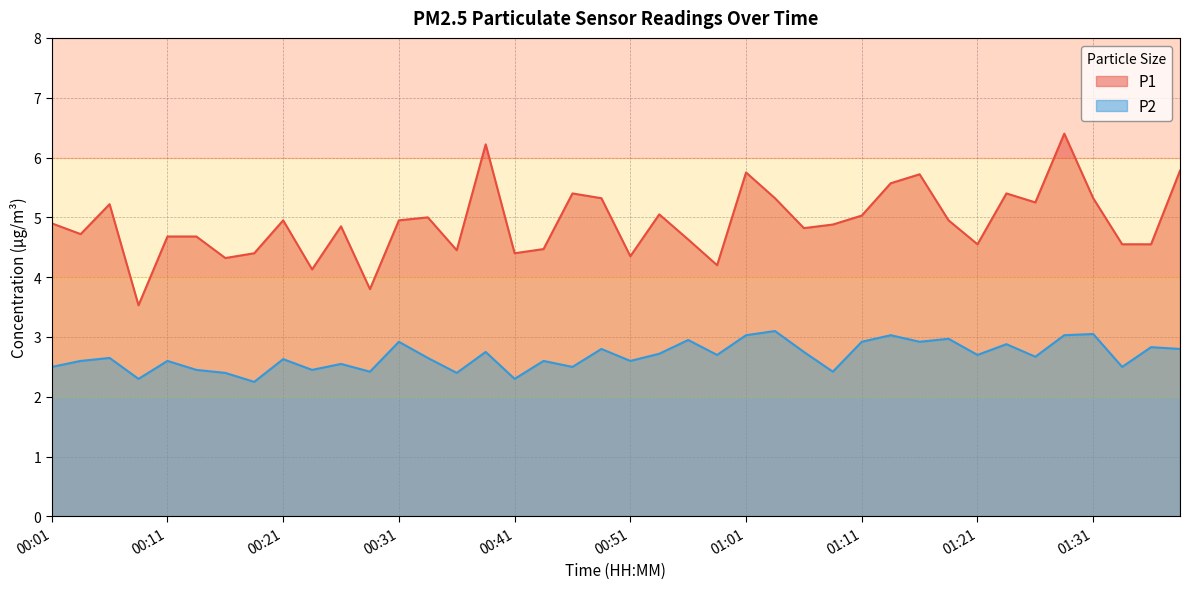

What is the total value across all series at 01:31?

8.4